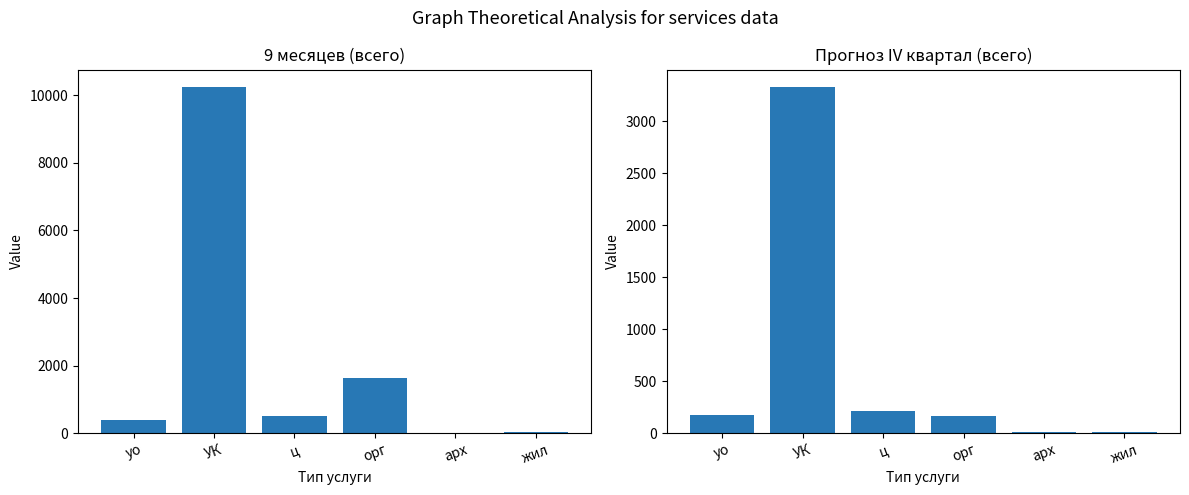

True or false: Прогноз IV кв (всего) has a value of 216 at ц.

True